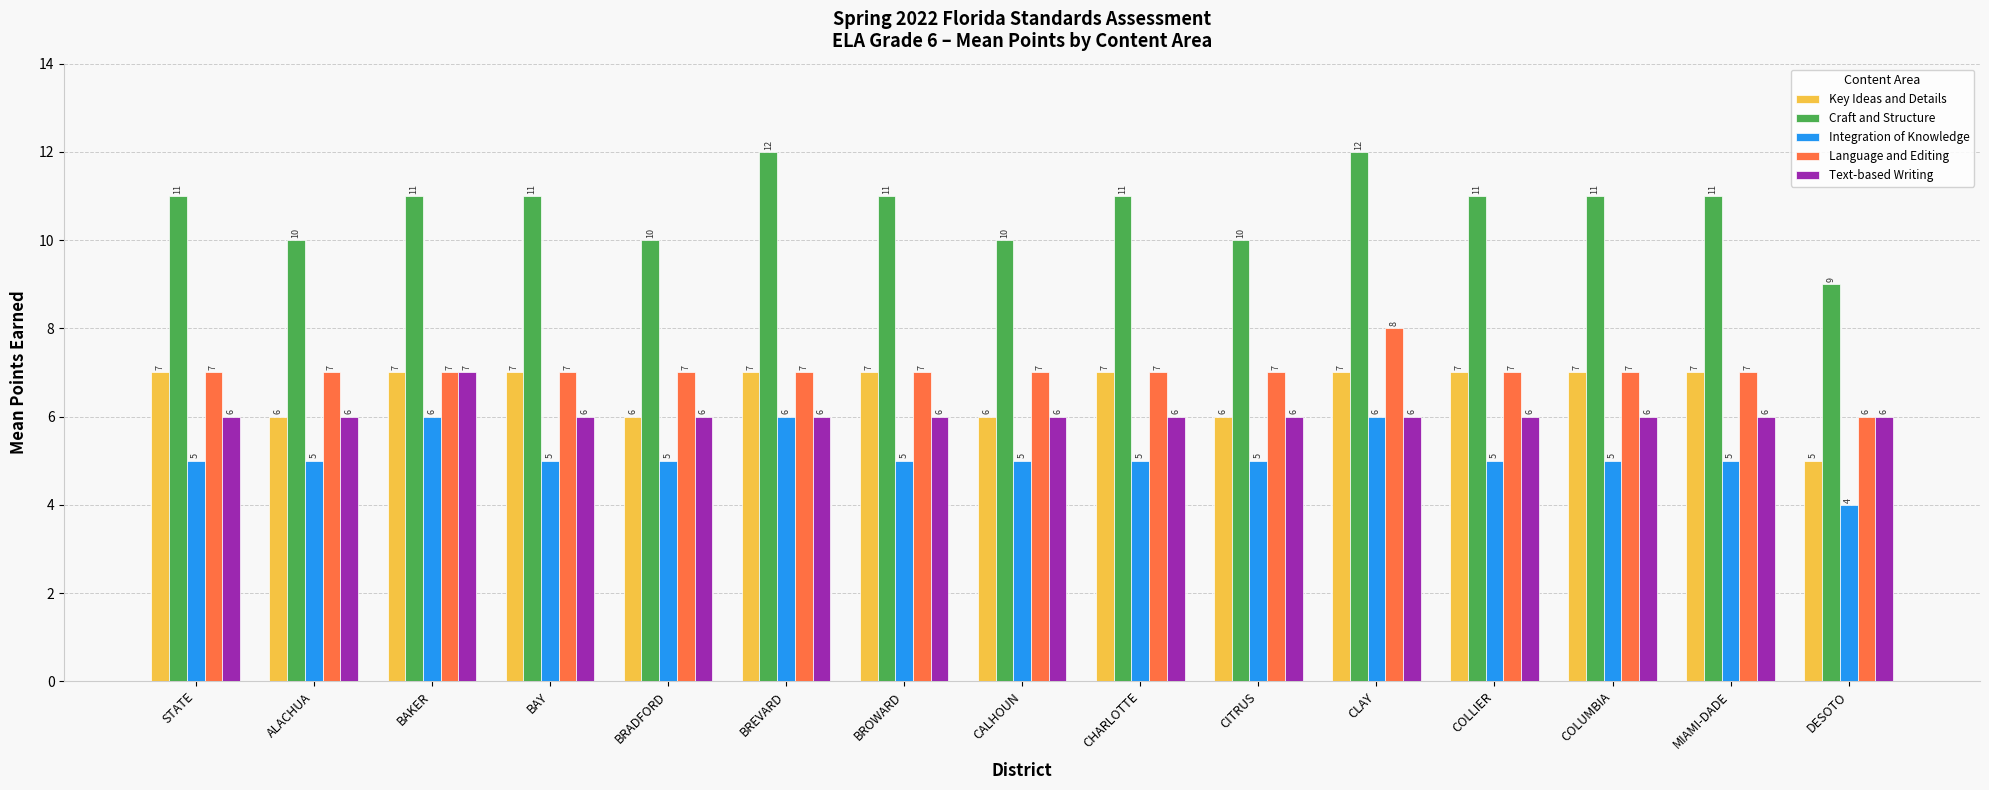

Which series has the largest total across all categories?

Craft and Structure